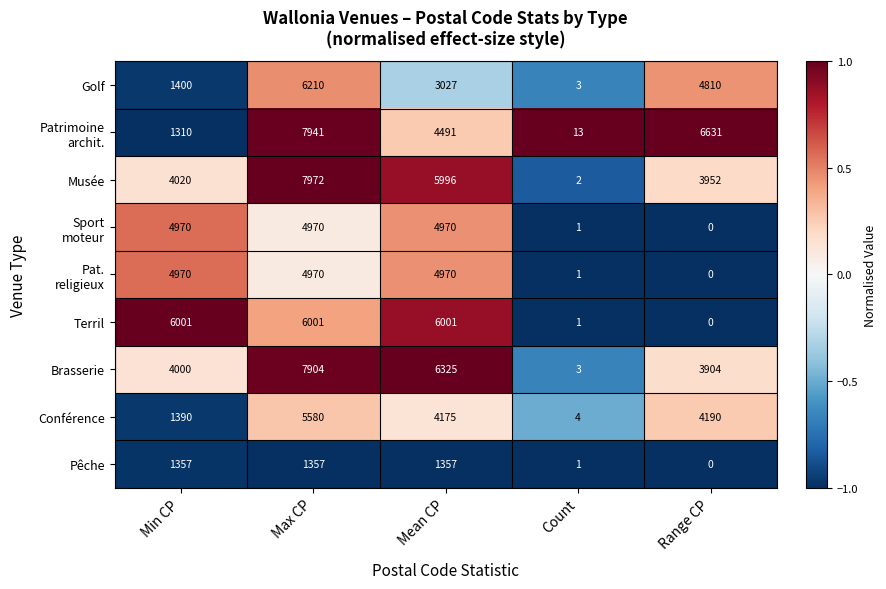

Which series changed the most between Max CP and Count?

Musée